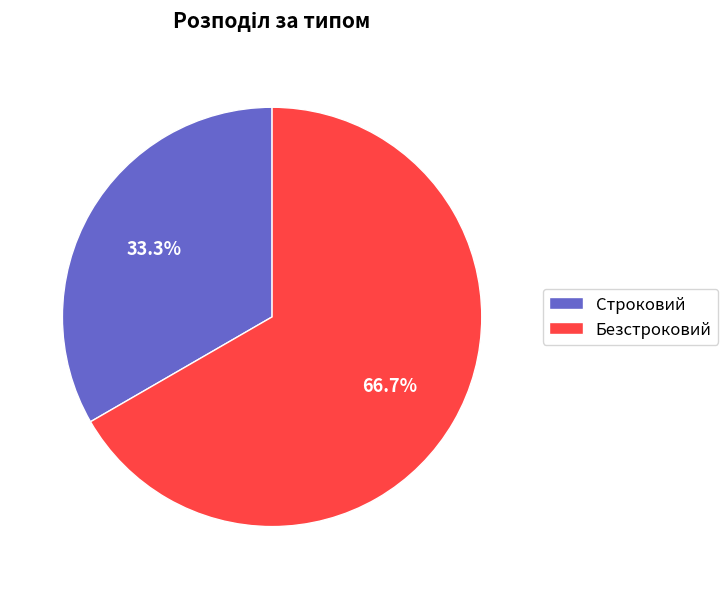

Which slice is the smallest?

Строковий